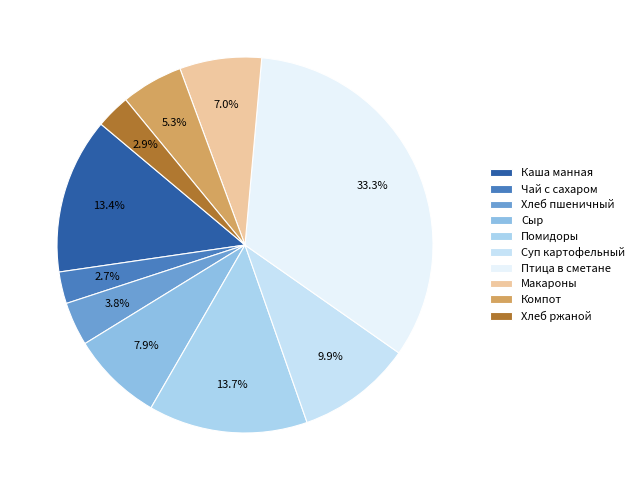

To the nearest percent, what is the difference between the largest and smallest slice percentages?

31%